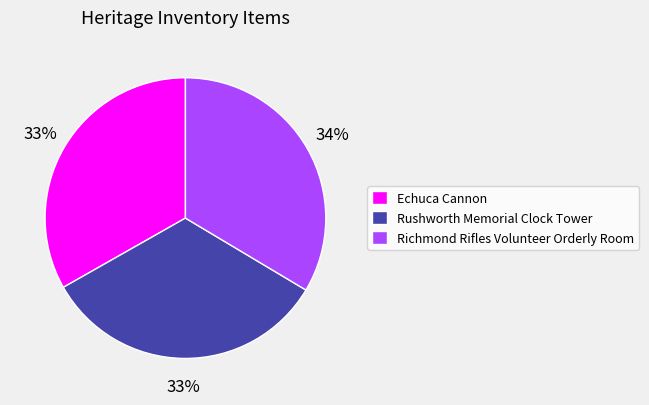

How many segments does this pie chart have?

3